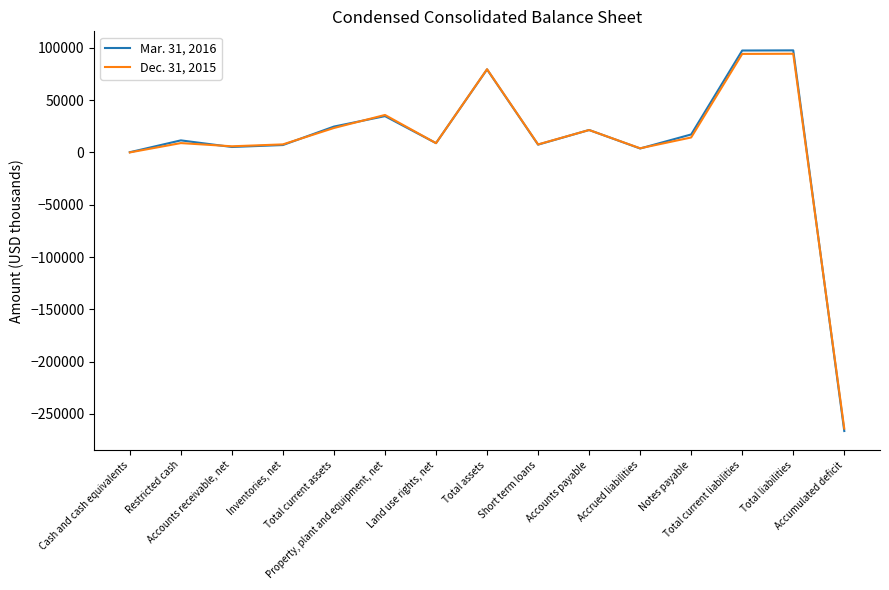

List the series in order of their peak value, highest first.

Mar. 31, 2016, Dec. 31, 2015